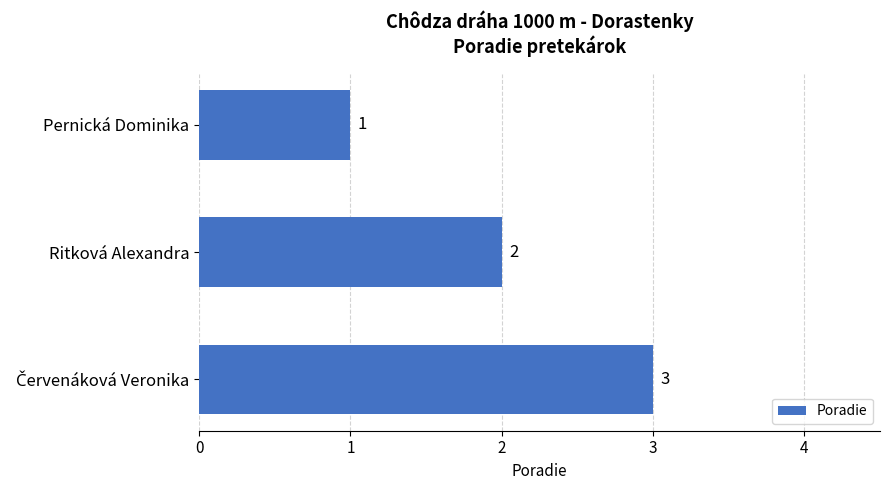

What is the difference between the maximum and second lowest values?

1